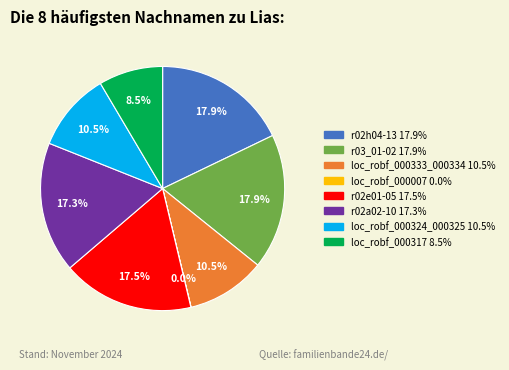

What percentage do loc_robf_000317 and loc_robf_000324_000325 together represent?

19.0%